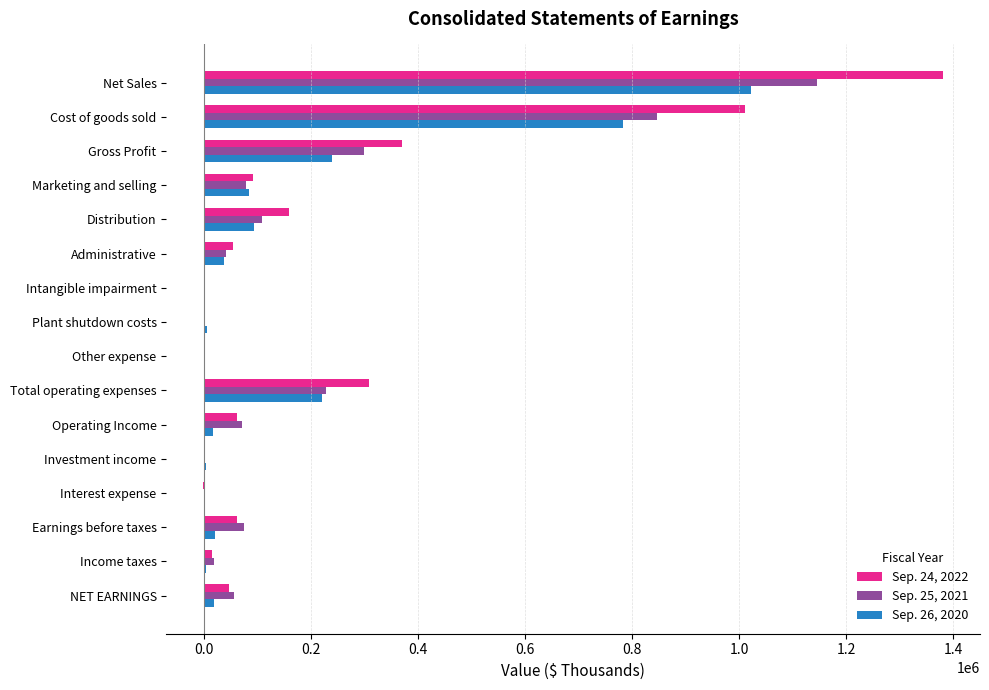

The value of Sep. 25, 2021 at Cost of goods sold is 517297. True or false?

False